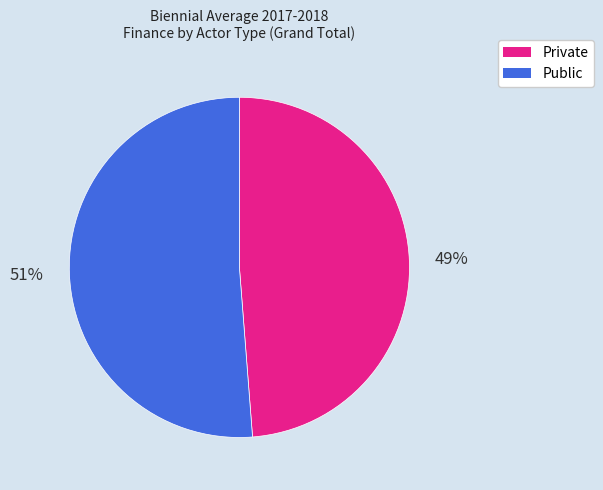

The Private slice represents 40% of the pie. True or false?

False